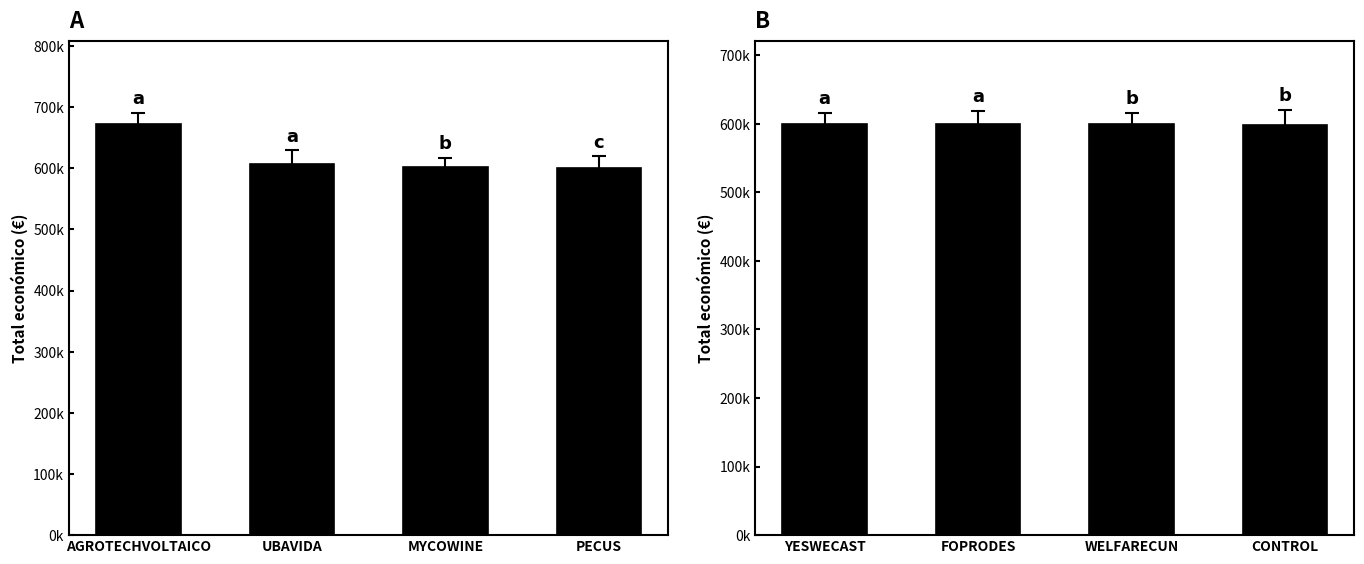

True or false: Total económico (Panel A) has a value of 602295.4 at MYCOWINE.

True